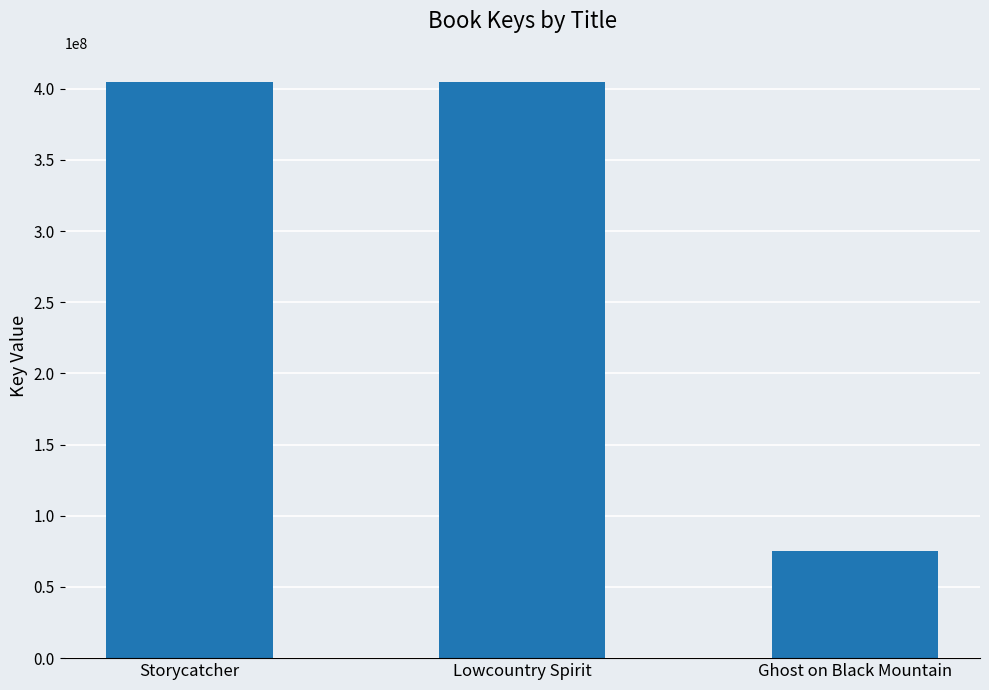

What is the label of the 1st bar from the left?

Storycatcher